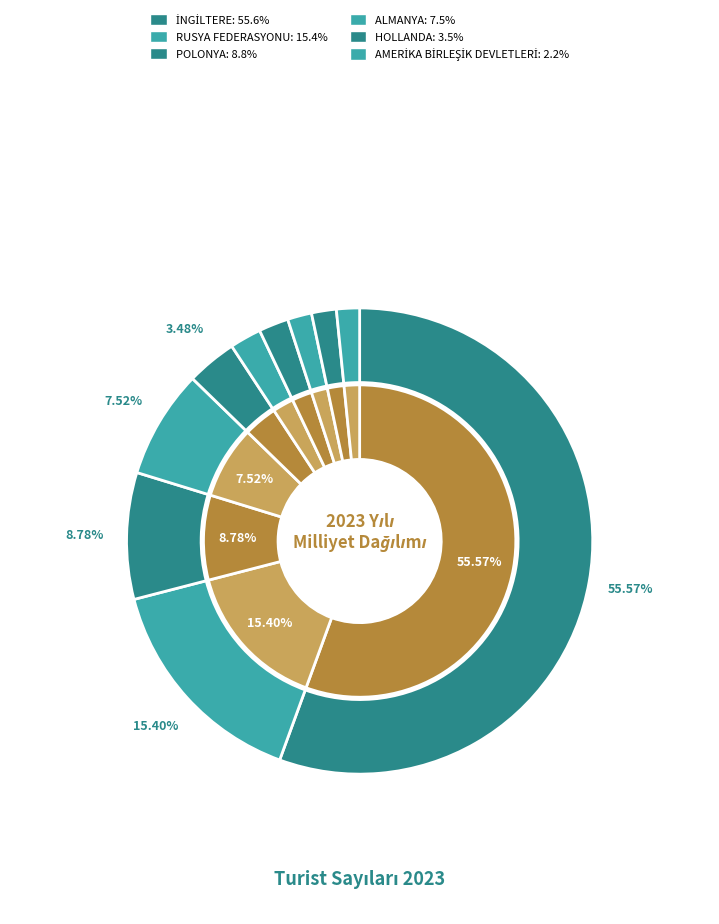

What percentage do ALMANYA and BELÇİKA together represent?

9.6%